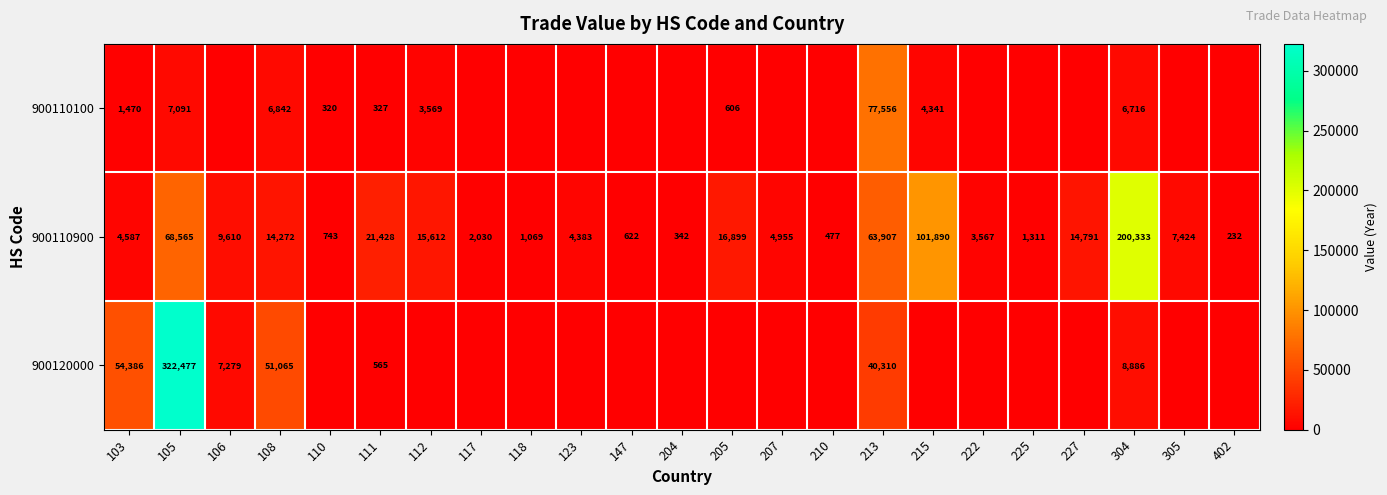

Read the 900110900 value at 112.

15612